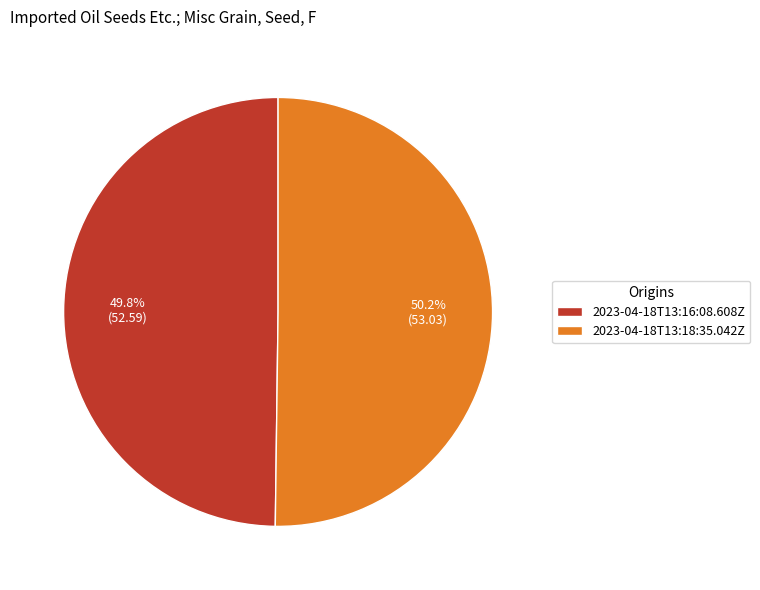

Combined, do 2023-04-18T13:16:08.608Z and 2023-04-18T13:18:35.042Z account for over 50%?

Yes